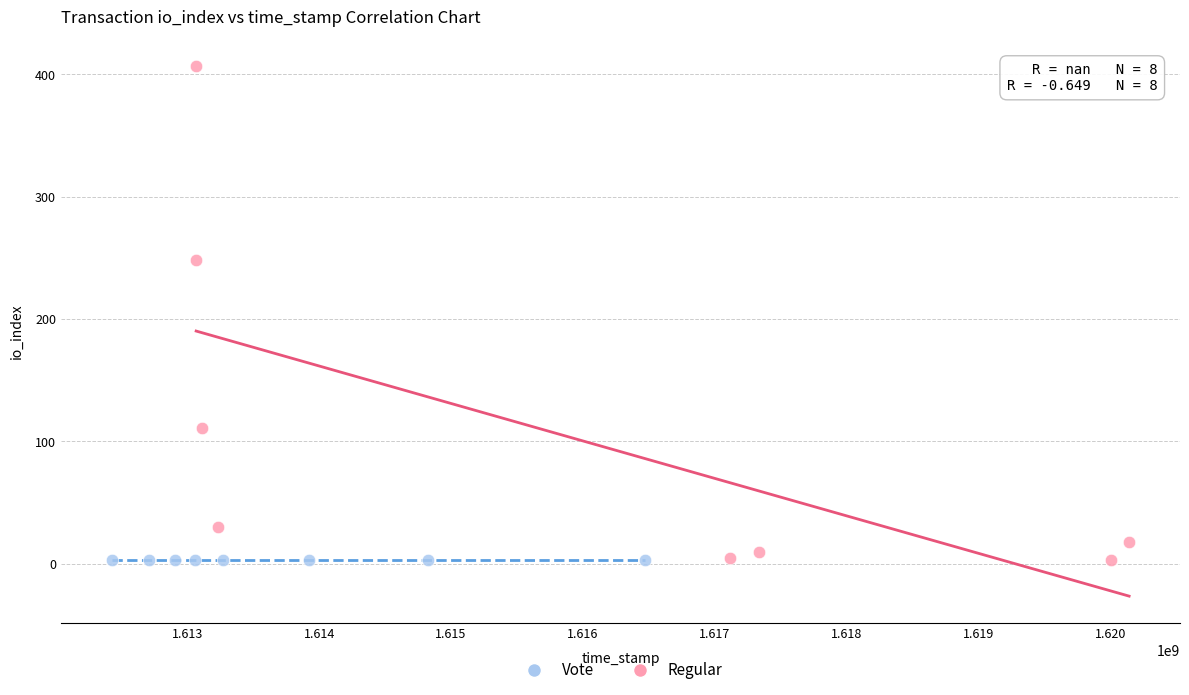

Which series reaches the maximum Y coordinate?

Regular